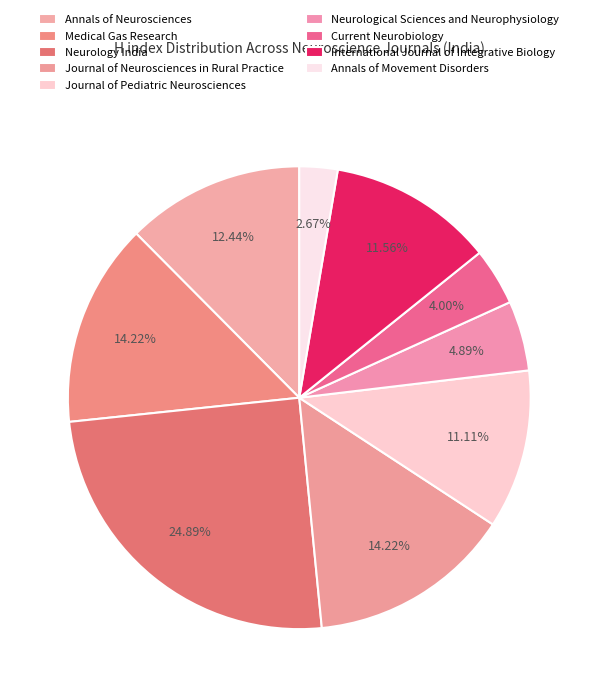

Is there any slice that represents more than half of the pie?

No